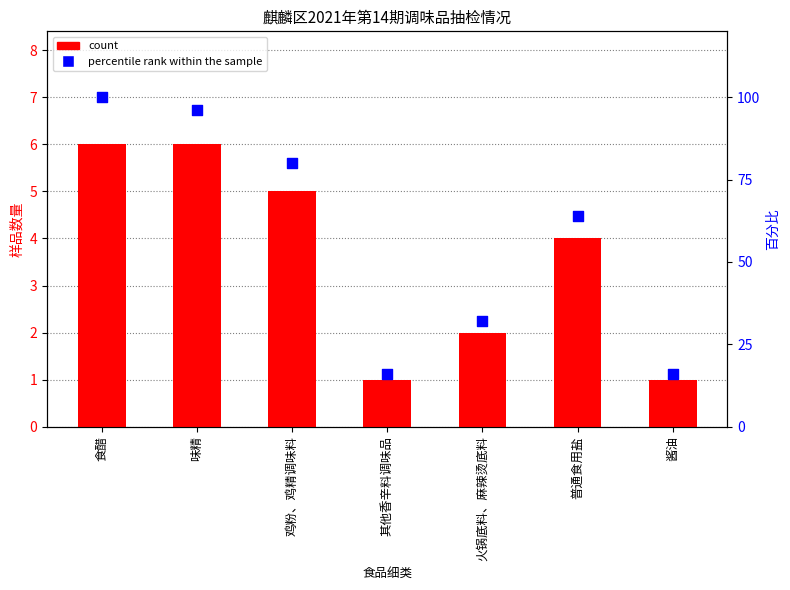

At which category is the sum across all series the highest?

食醋